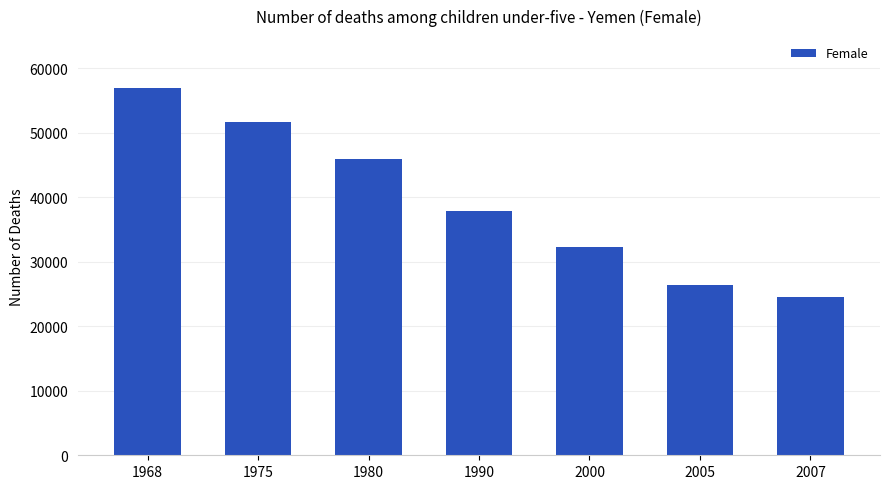

At which category does the chart reach its minimum across all series?

2007